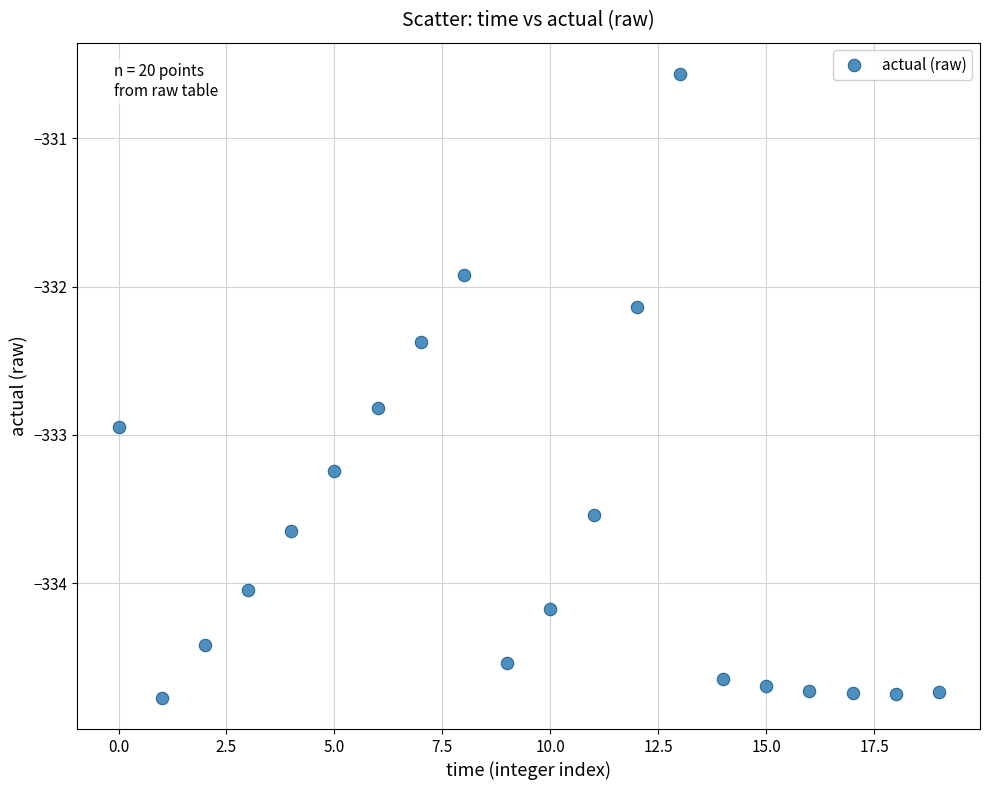

What Y value in the scatter plot is closest to -332?

-331.9